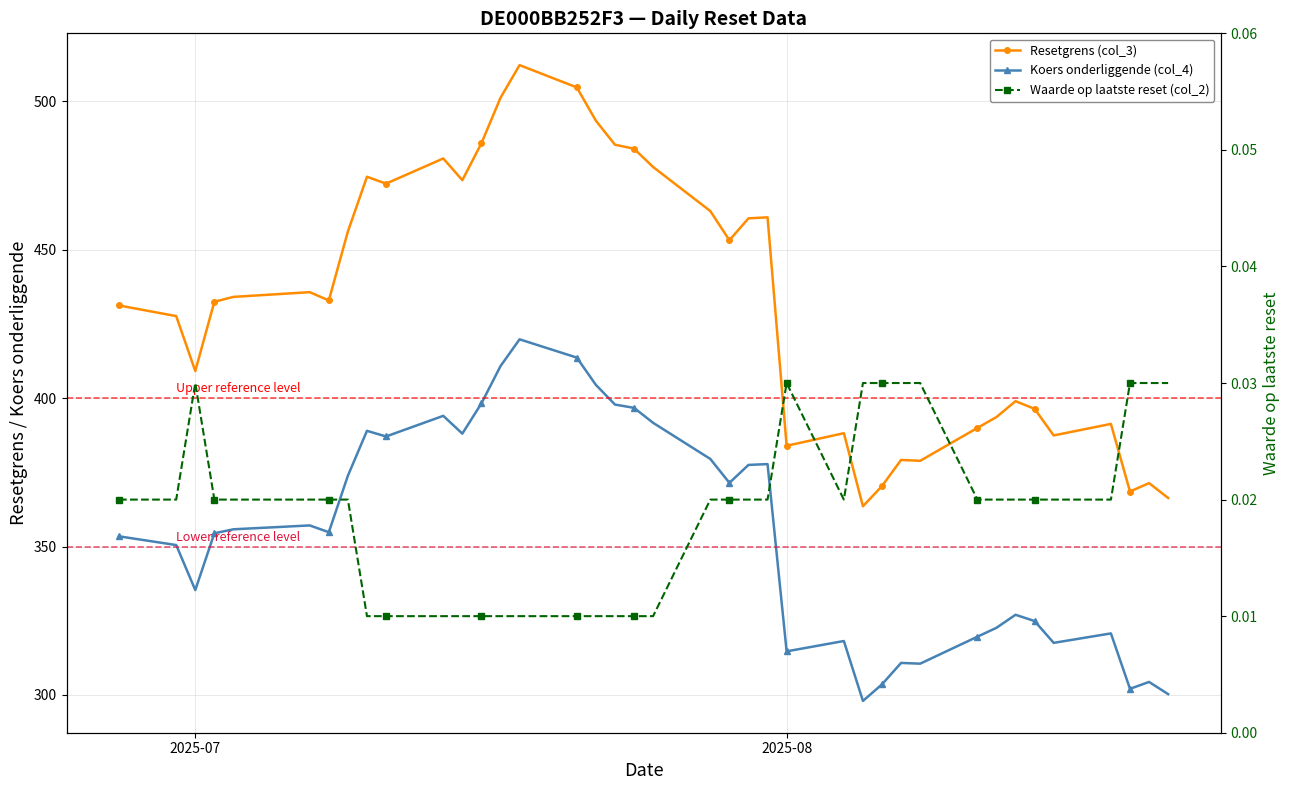

What is the value of the Resetgrens (col_3) point at the 30th from the left?

378.9